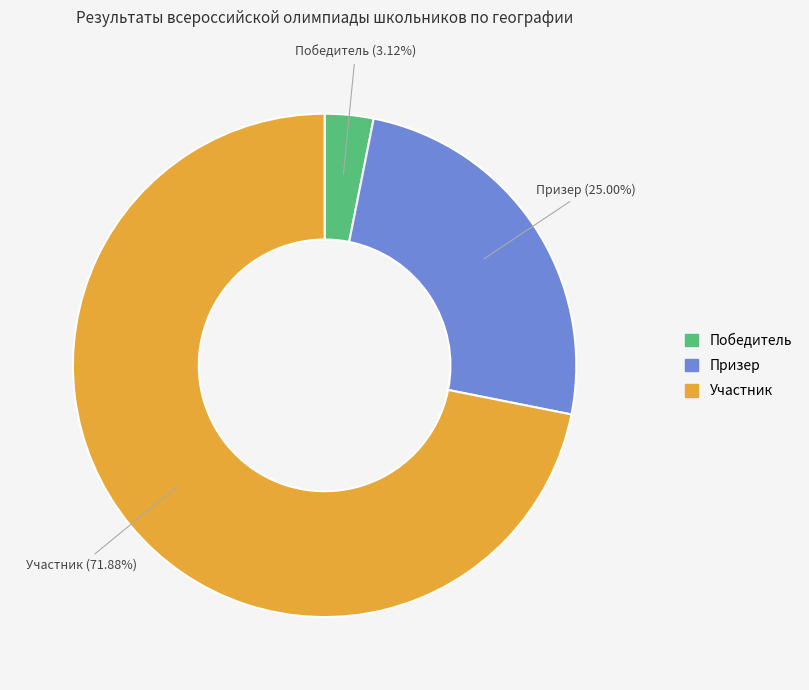

True or false: Участник accounts for 65% of the total.

False